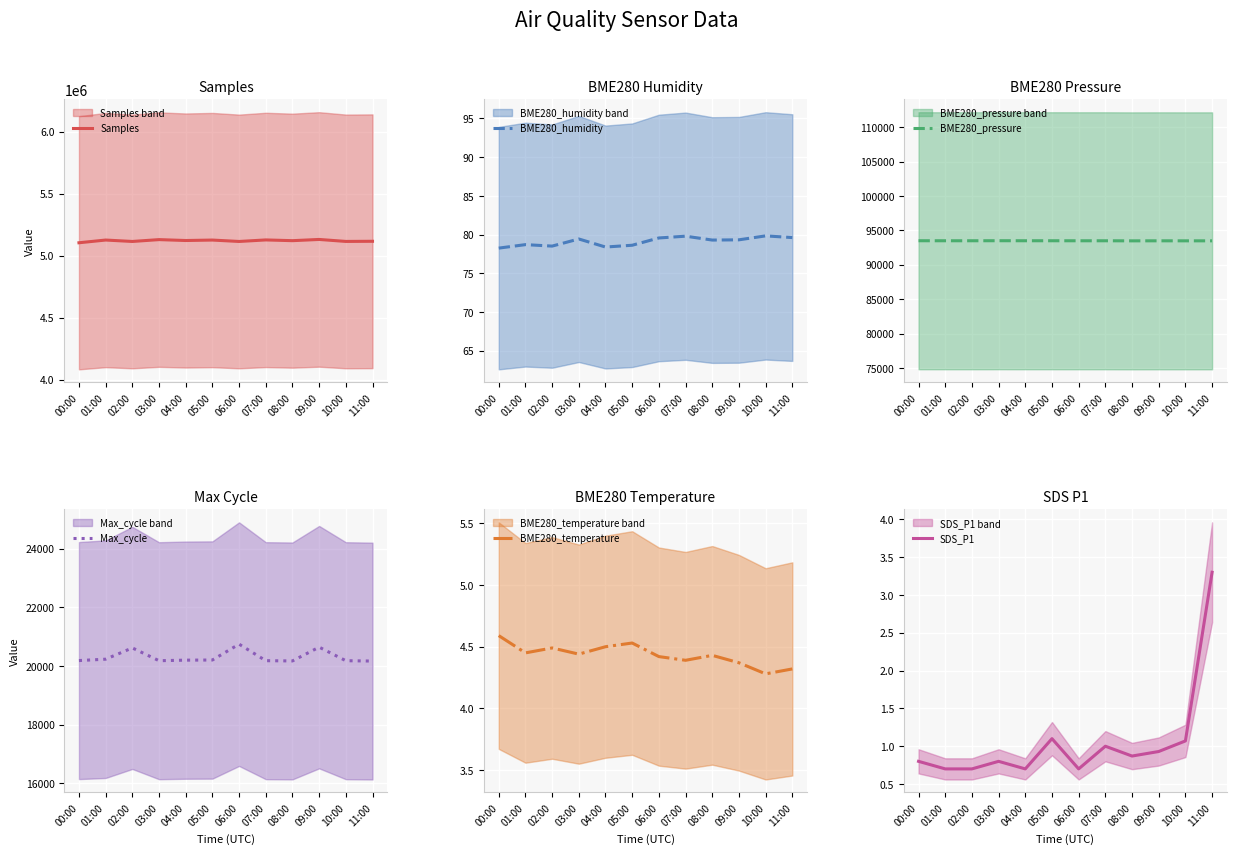

Is it true that Max_cycle equals 30636.0 at 11:00?

False